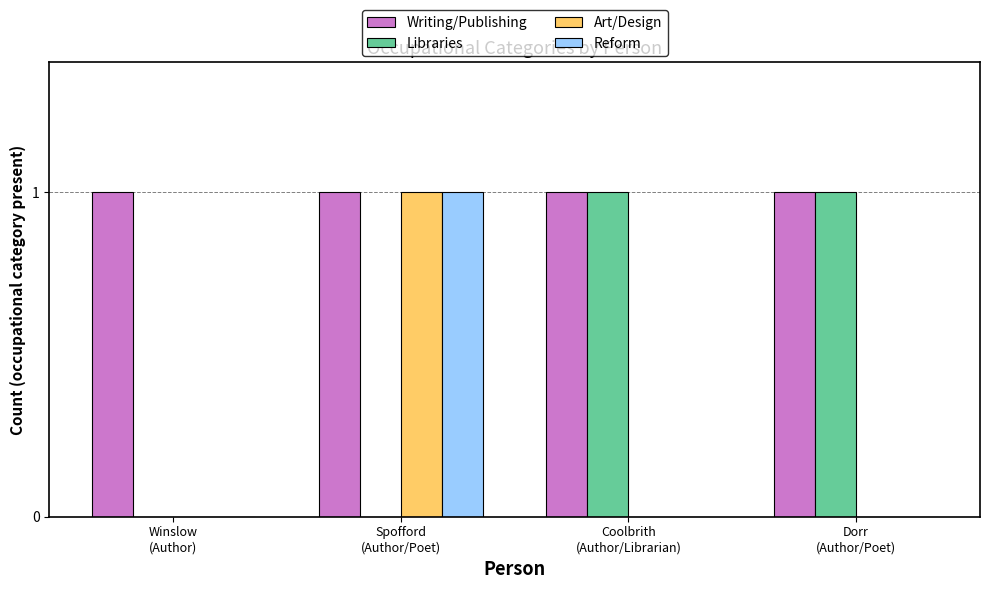

Which series has the largest total across all categories?

Writing/Publishing